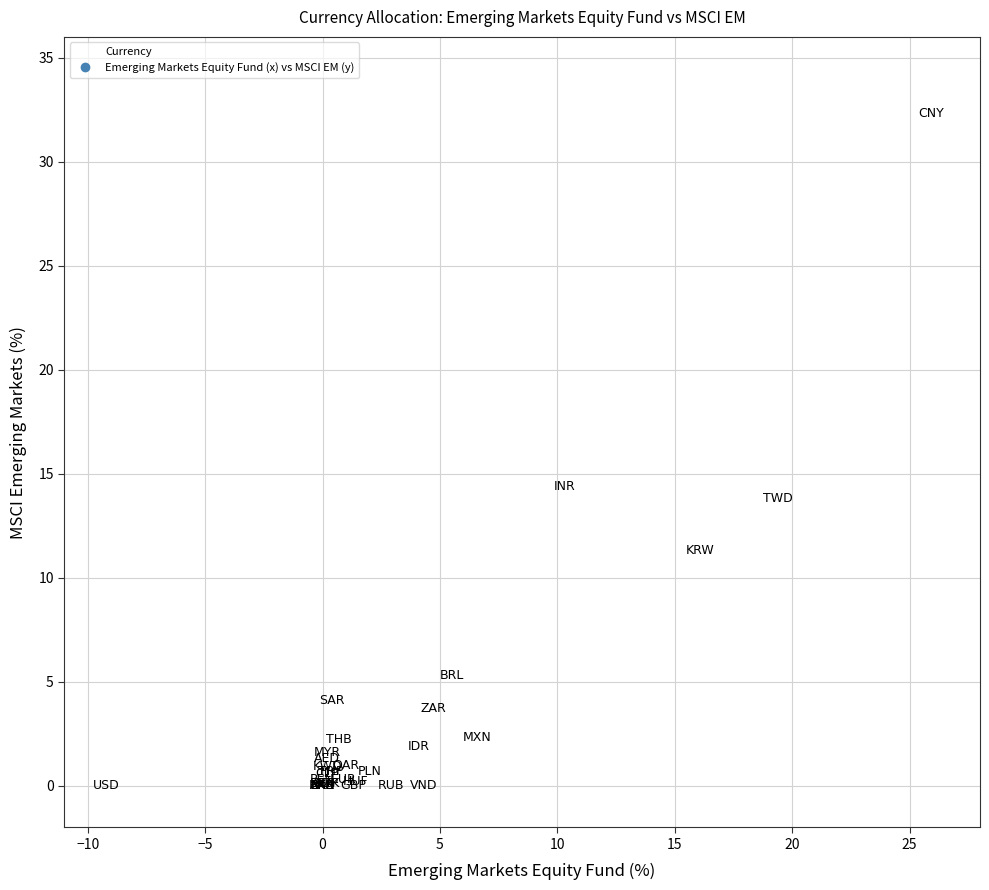

What Y value in the scatter plot is closest to 16?

14.4